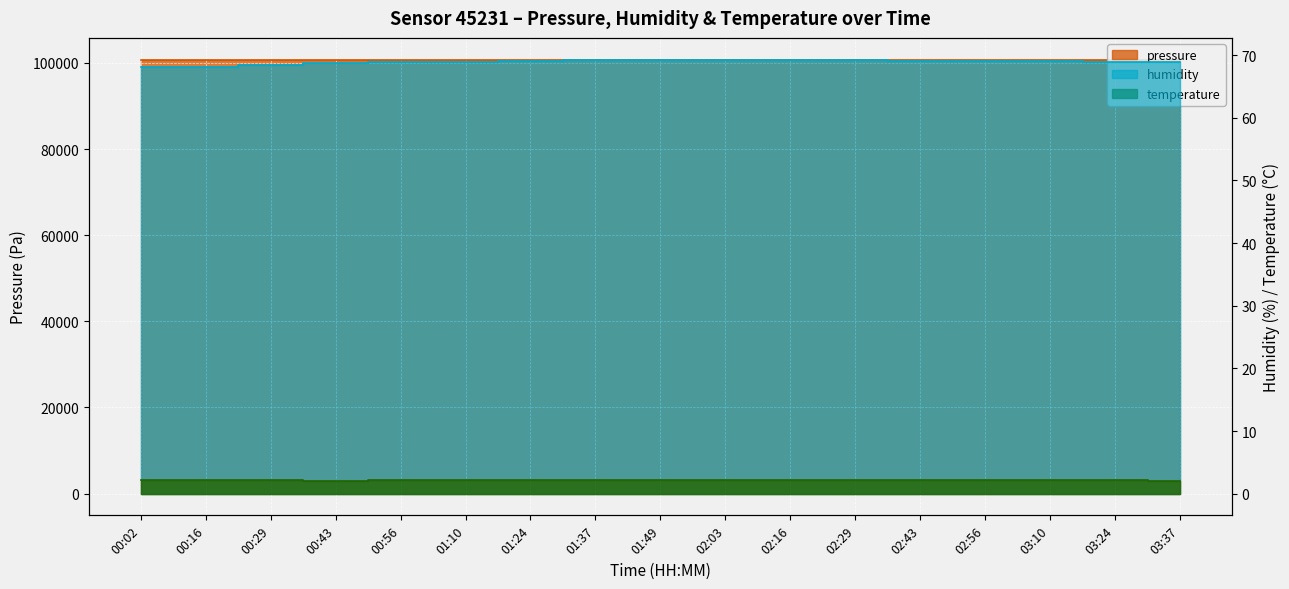

How many lines are shown in the chart?

3